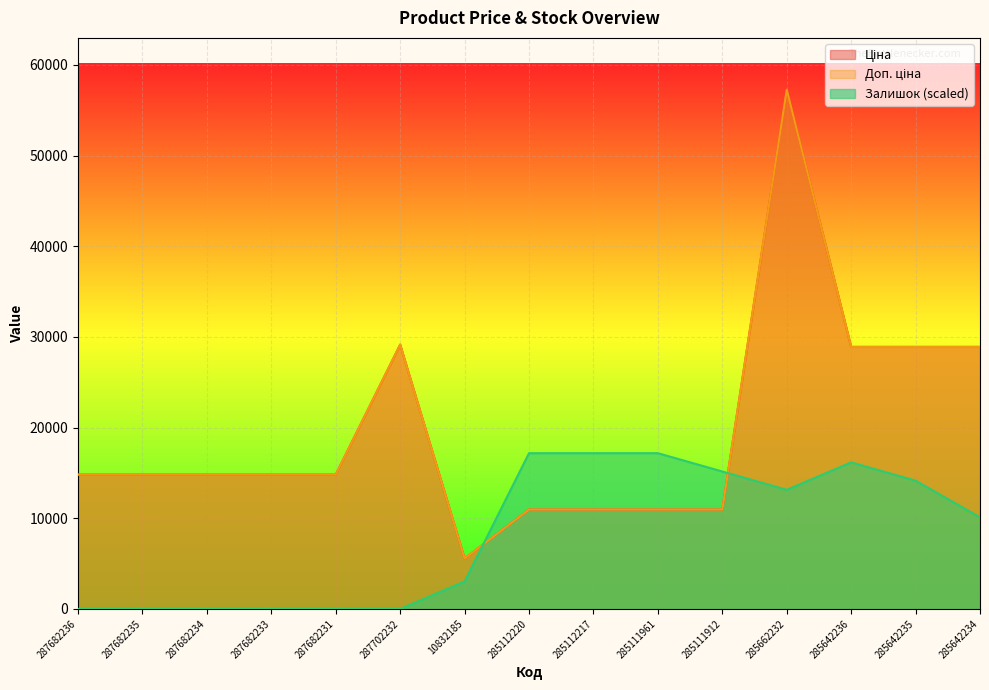

The Доп. ціна series shows 28901.7 at 285642234. True or false?

True